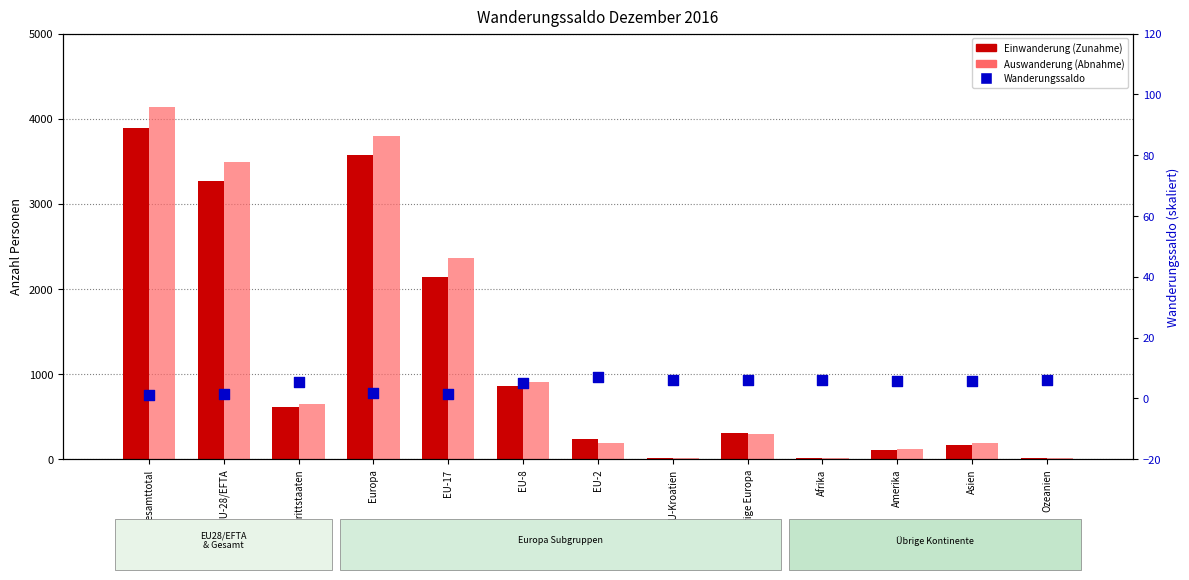

Which series has the largest total across all categories?

Abnahme (col_8)